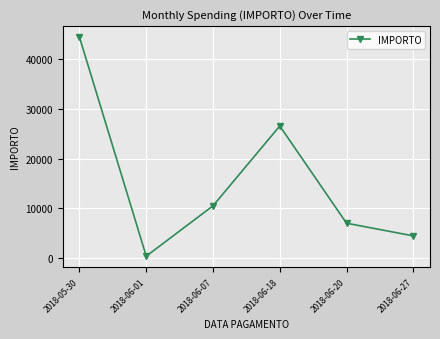

What is the difference between the maximum and minimum values?

44188.3